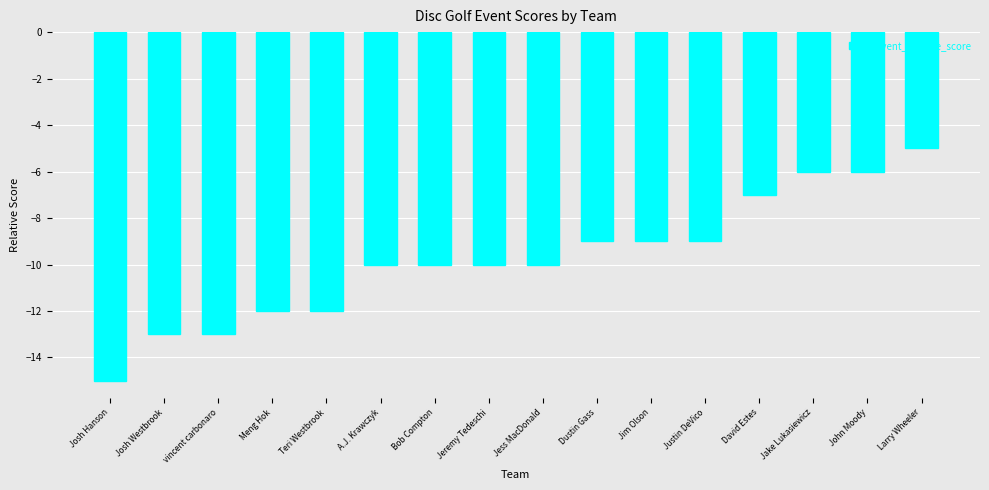

What is the maximum value shown in the chart?

-5